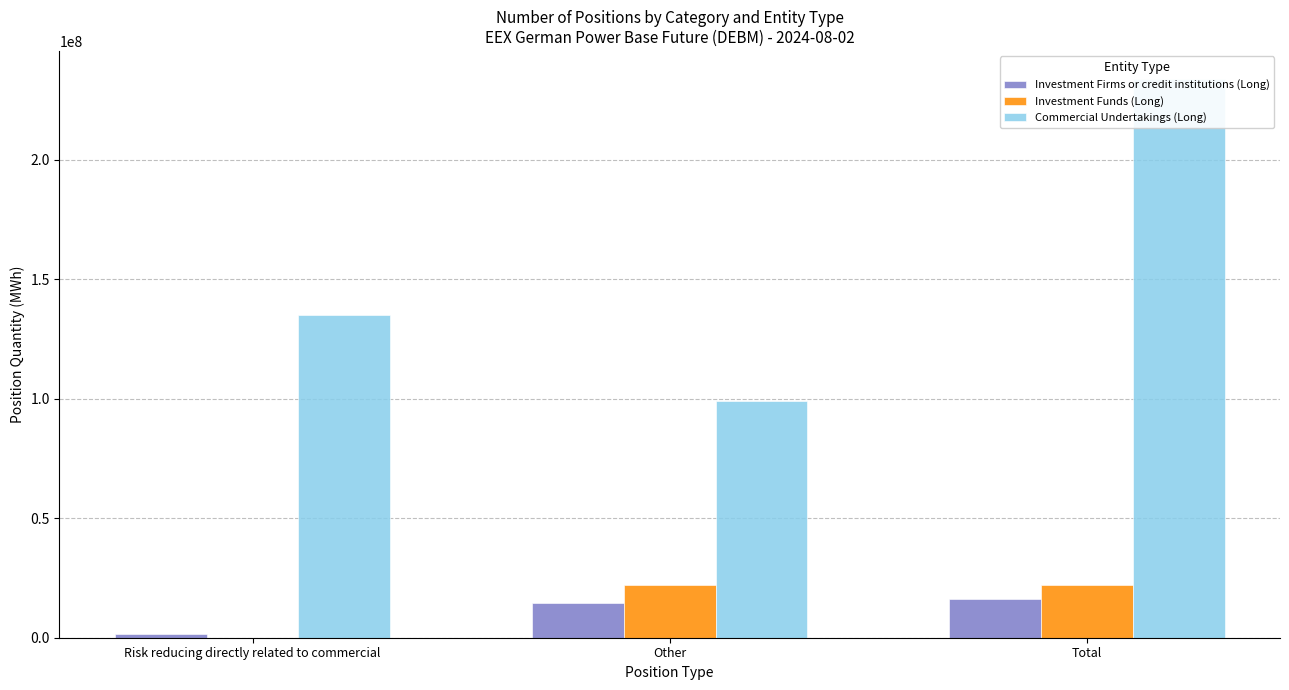

At which category is the sum across all series the highest?

Total